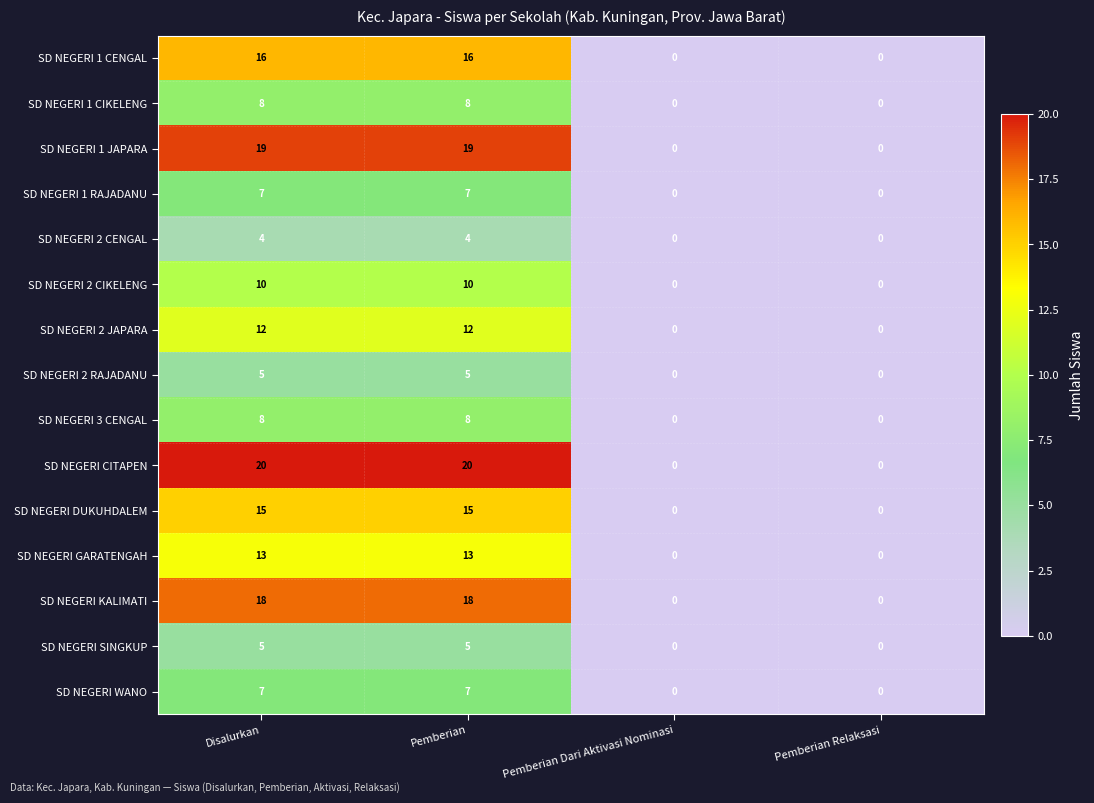

Is it true that SD NEGERI 2 CIKELENG equals 16 at Disalurkan?

False